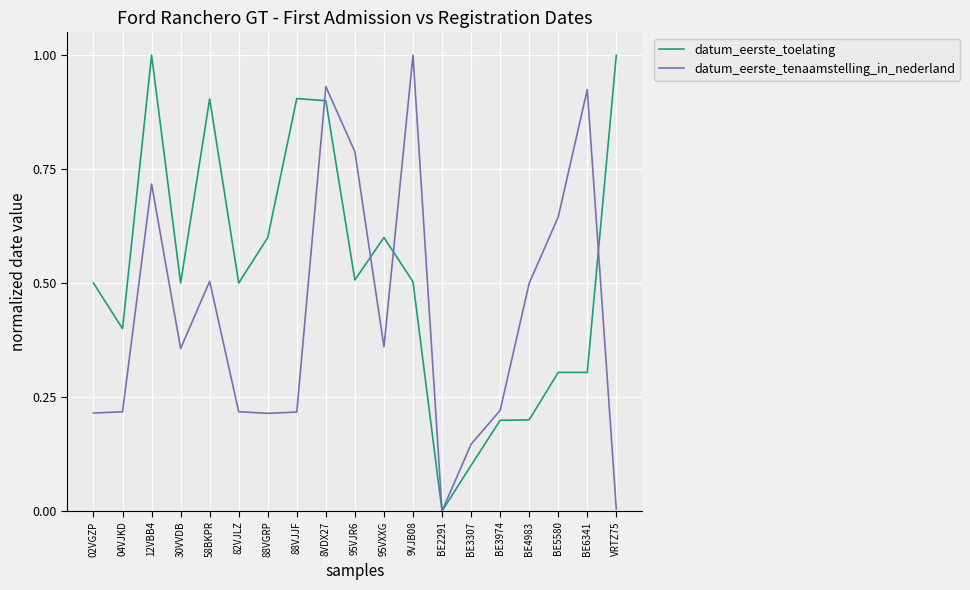

Which category has the highest value in the datum_eerste_tenaamstelling_in_nederland series?

9VJB08